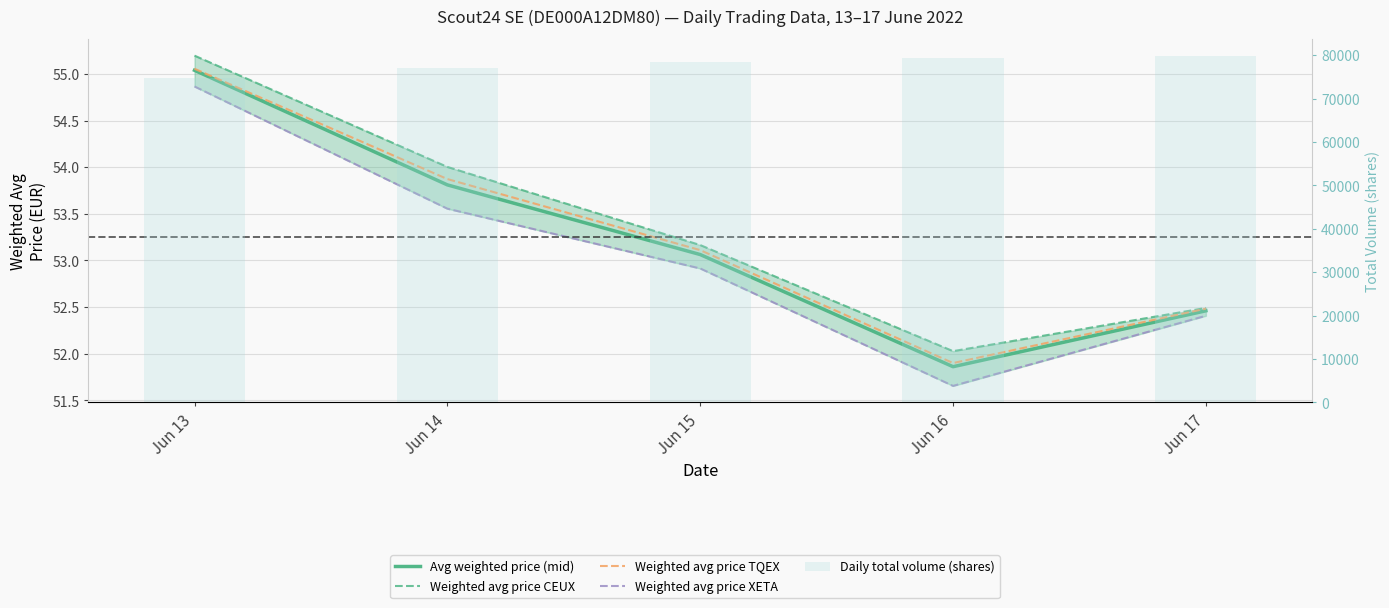

What is the spread (max minus min) of values at Jun 17?

79657.6